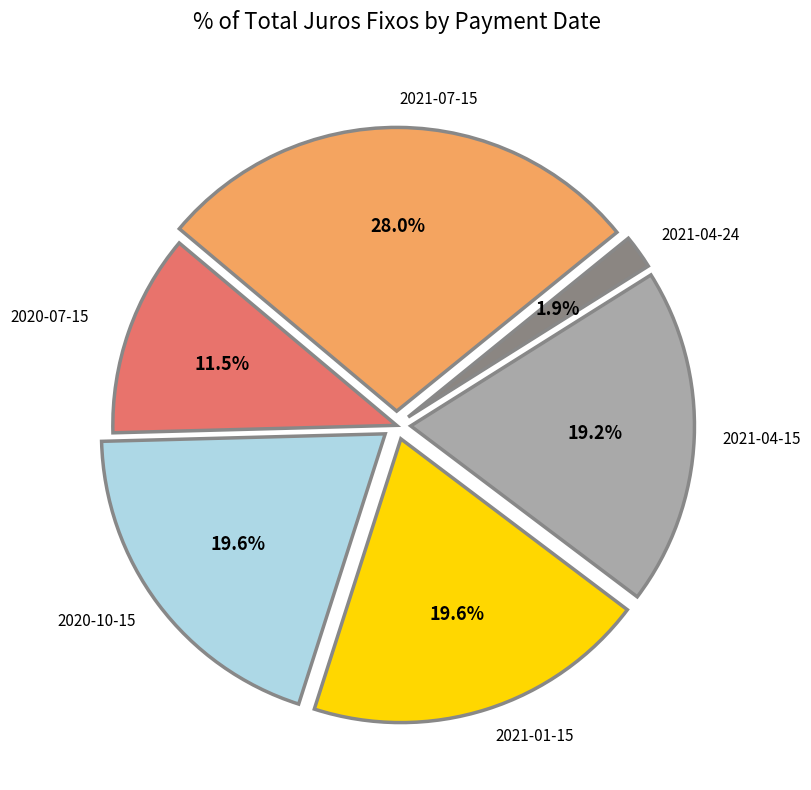

How many segments does this pie chart have?

6